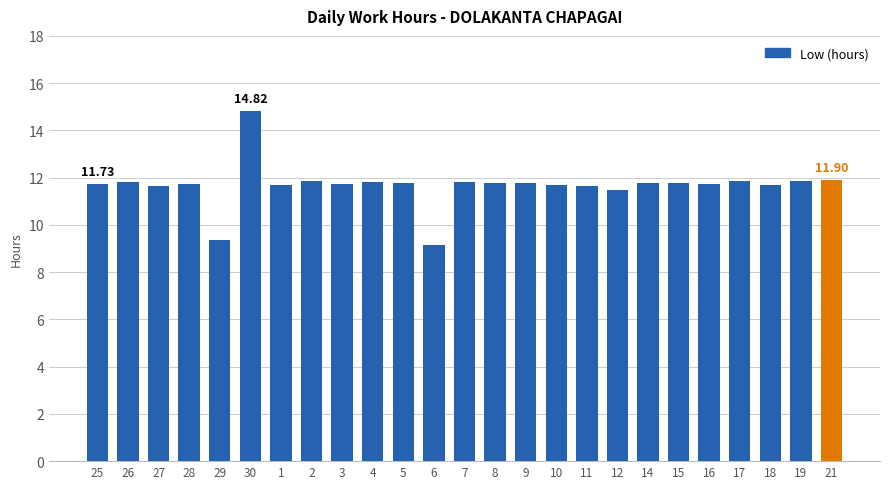

Approximately how many times larger is the value at 16 compared to 4?

1.0